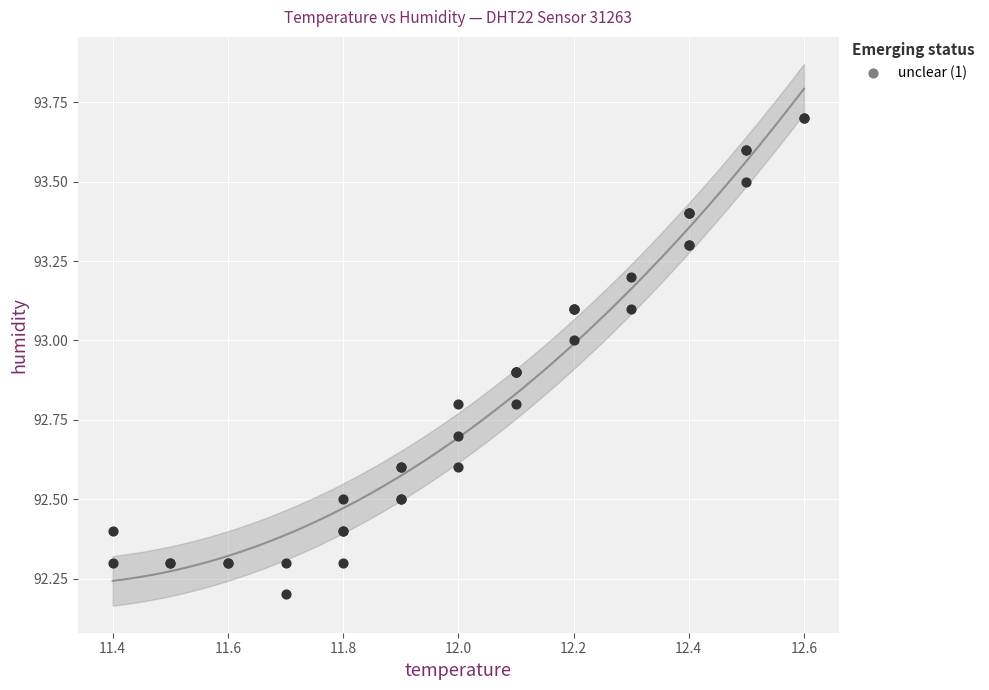

What Y value in the scatter plot is closest to 92?

92.2